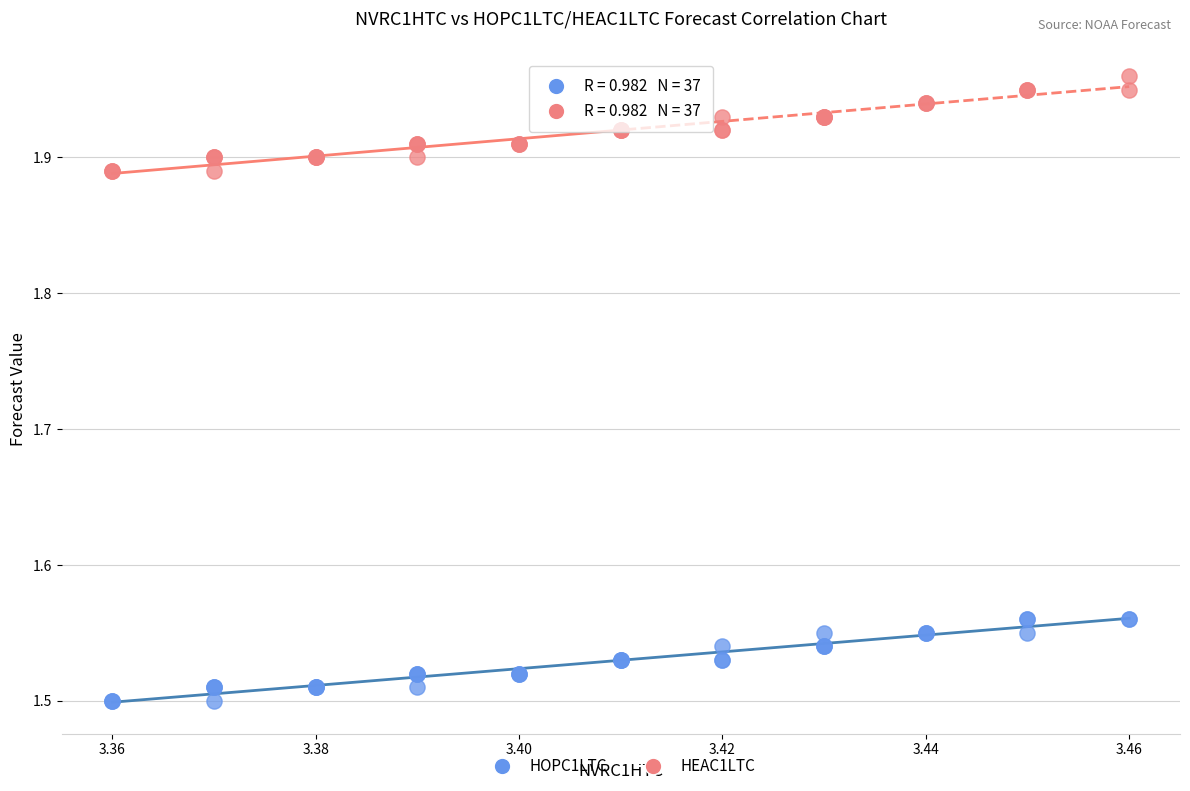

Which series reaches the maximum Y coordinate?

HEAC1LTC